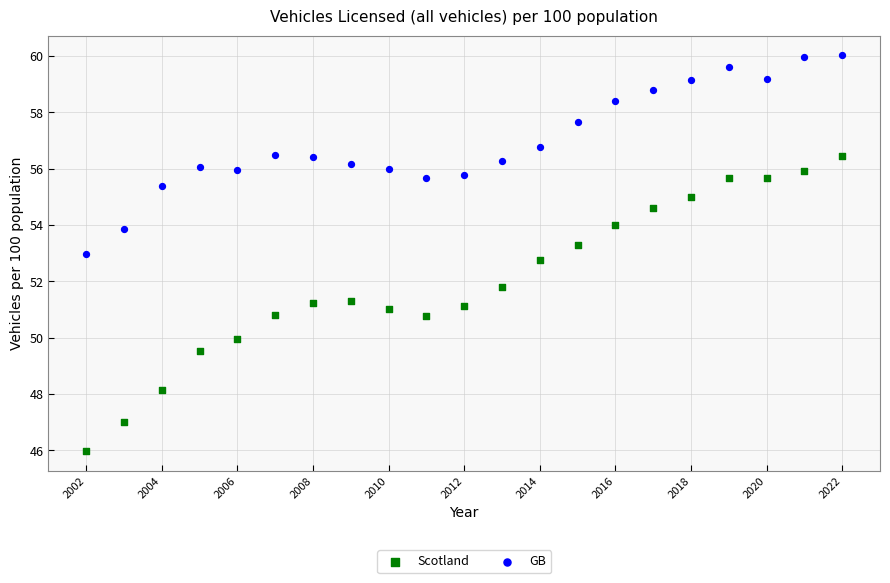

Across all data points, what is the range of Y values (max minus min)?

14.0